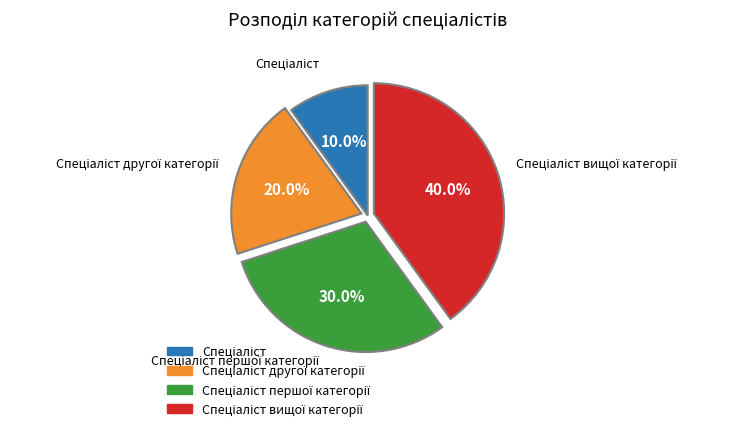

How many segments does this pie chart have?

4